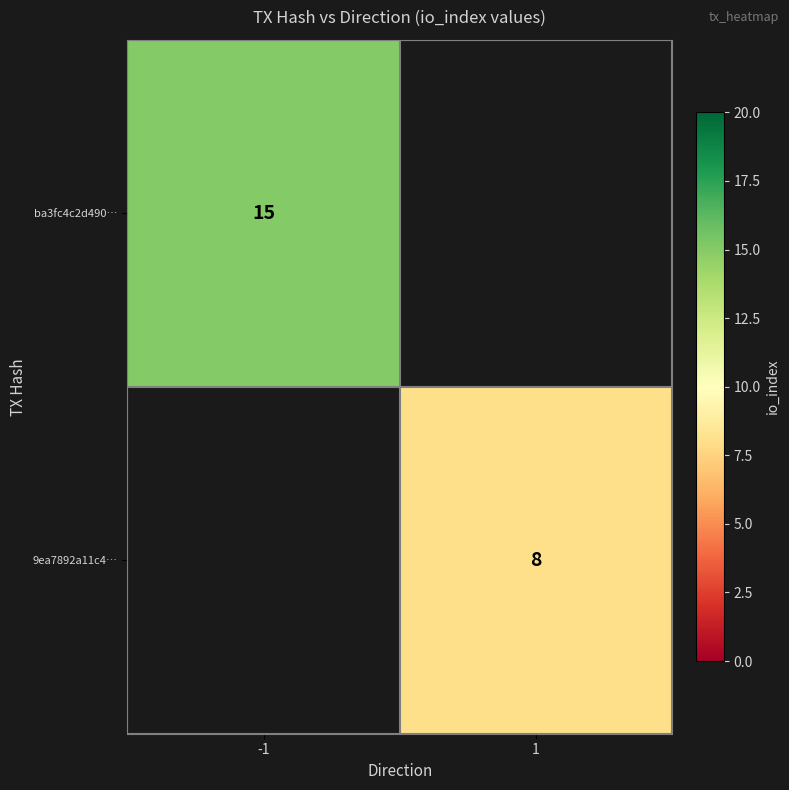

The 9ea7892a11c4… series shows 12 at 1. True or false?

False